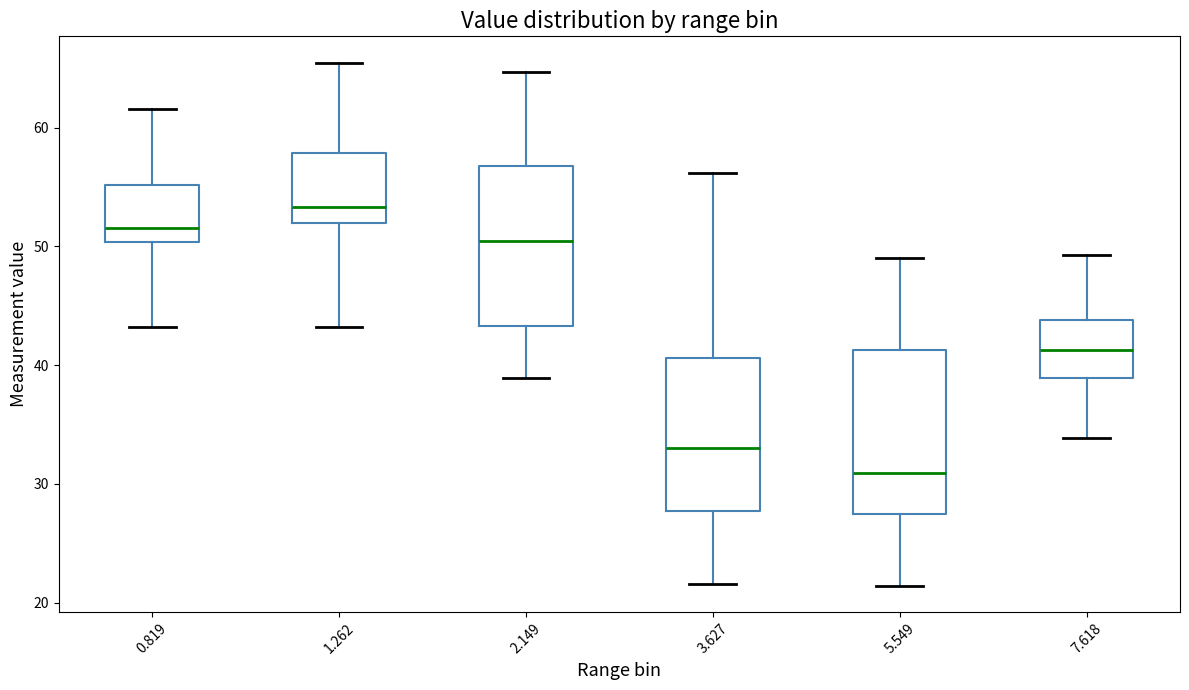

Which box's median line is the highest?

1.262